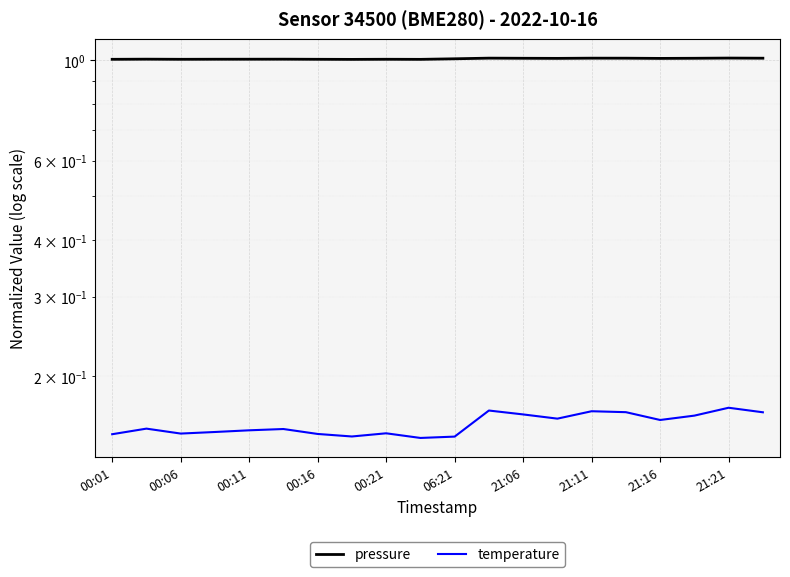

The temperature series shows 0.2 at 21:21. True or false?

True